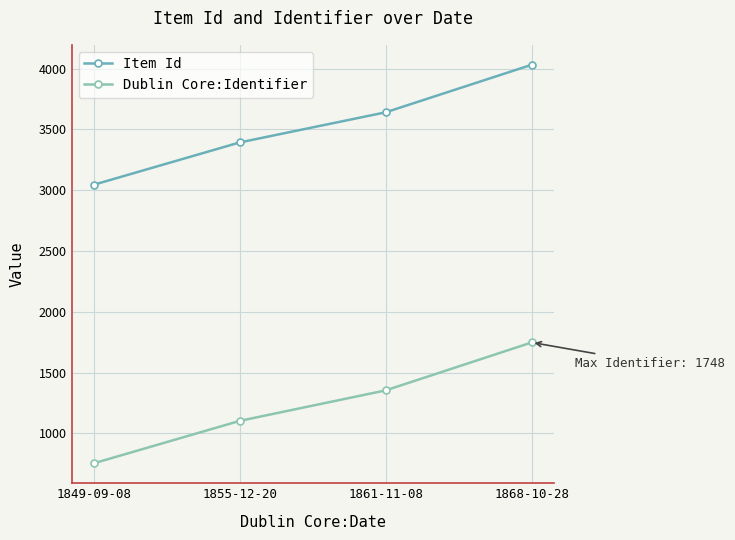

True or false: Dublin Core:Identifier and Item Id intersect in this chart.

False